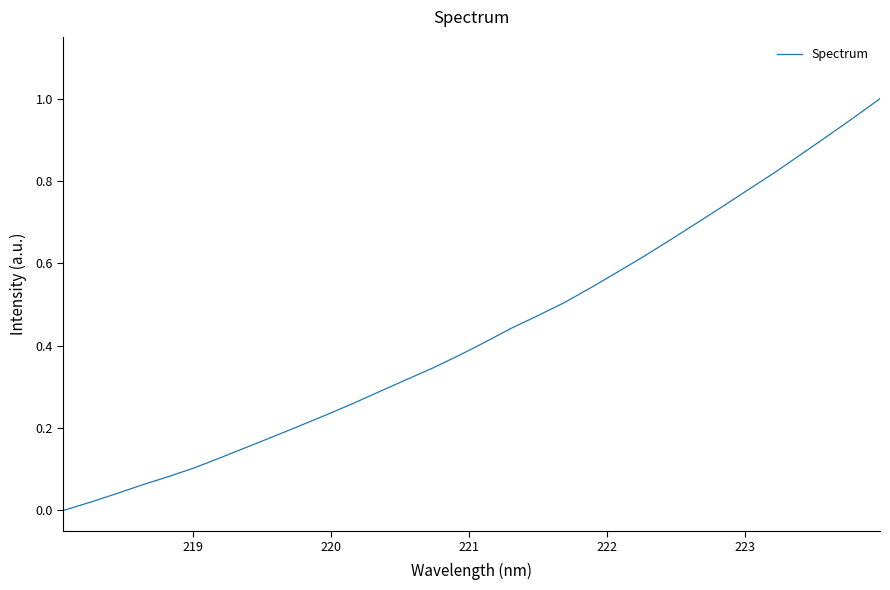

How many lines are shown in the chart?

1